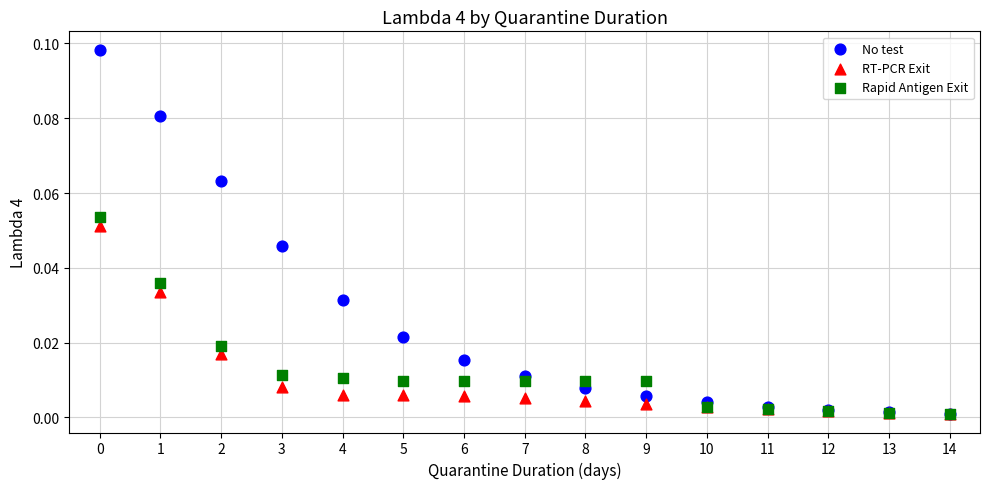

Which series reaches the maximum Y coordinate?

No test